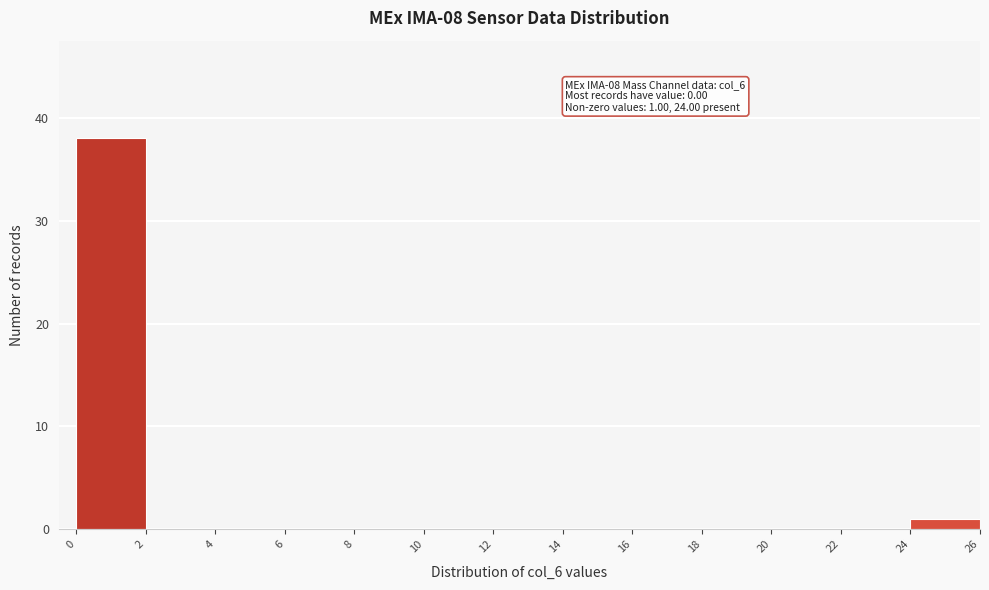

Which range on the x-axis has the tallest bar?

0 to 2